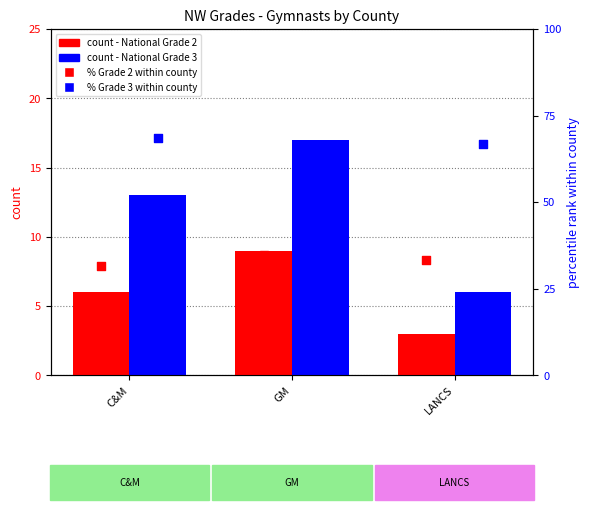

Which series contains the highest Y value?

% Grade 3